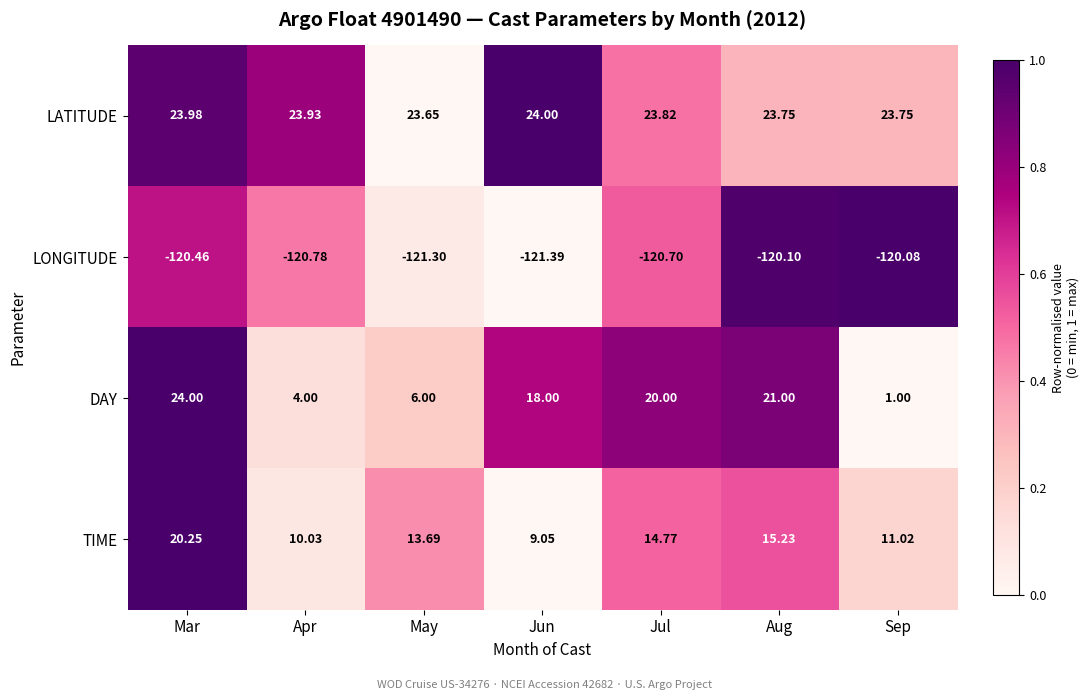

Which category has the highest value in the DAY series?

Mar